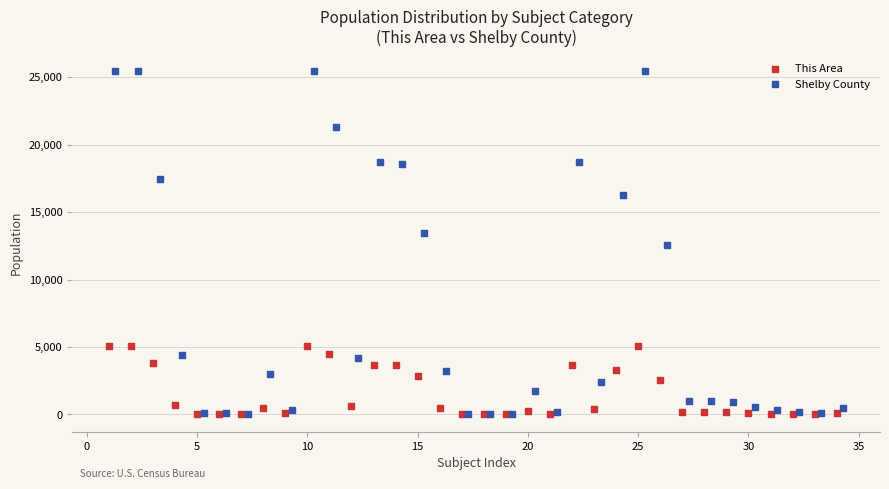

Which series has the widest spread of Y values?

Shelby County